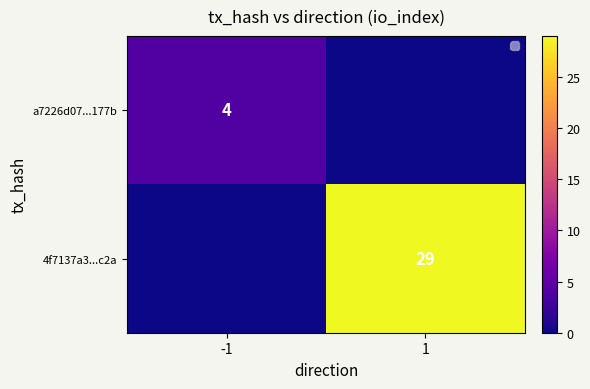

The a7226d07...177b series shows 2 at -1. True or false?

False